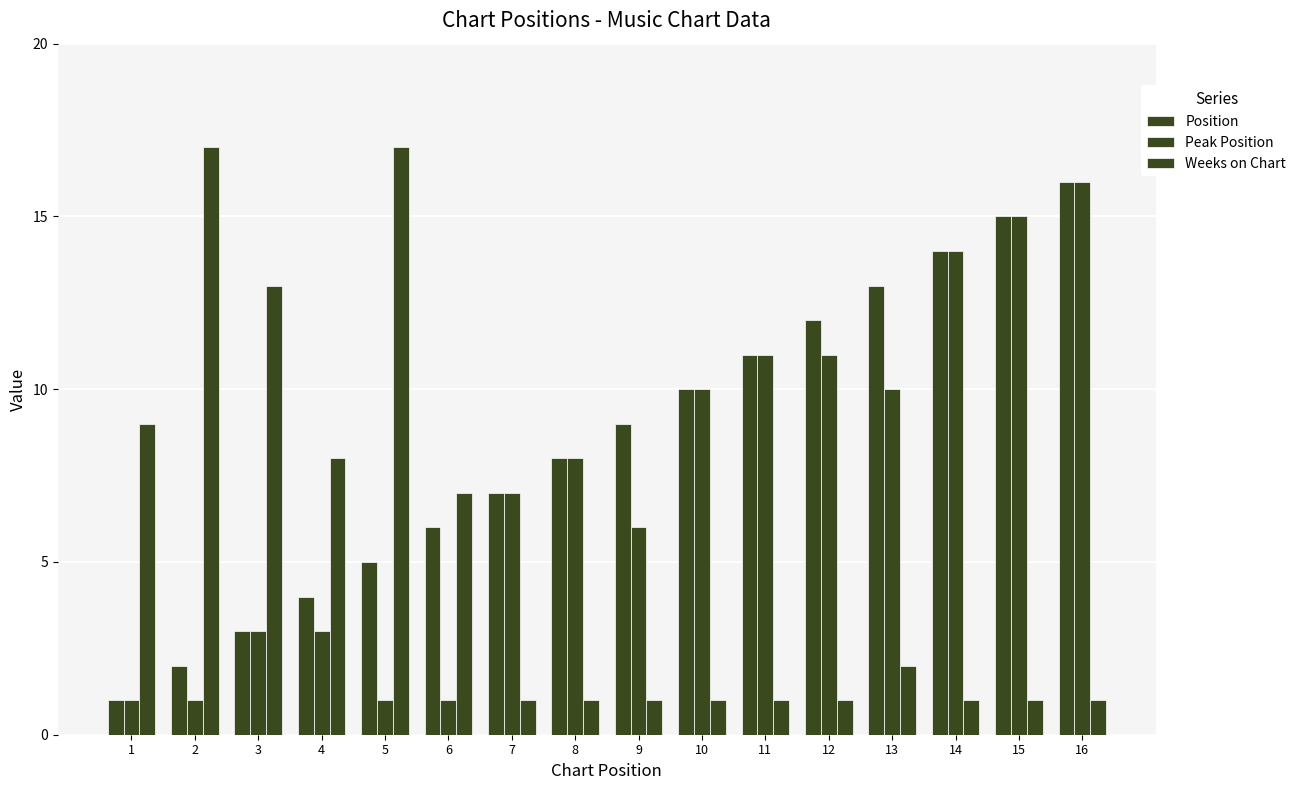

Count the number of data series in this chart.

3